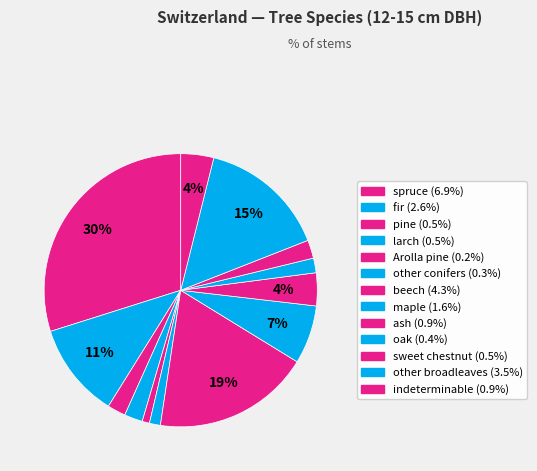

Count the number of slices in the pie.

13